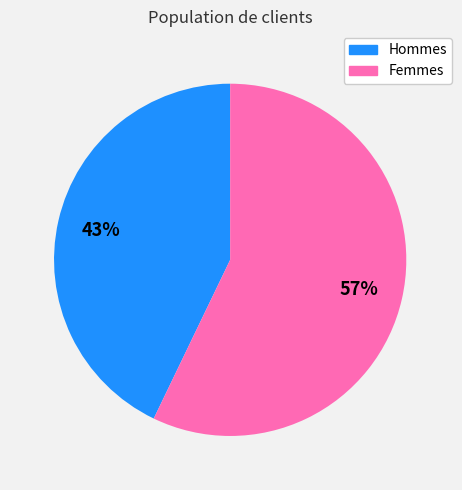

To the nearest percent, what is the difference between the largest and smallest slice percentages?

14%